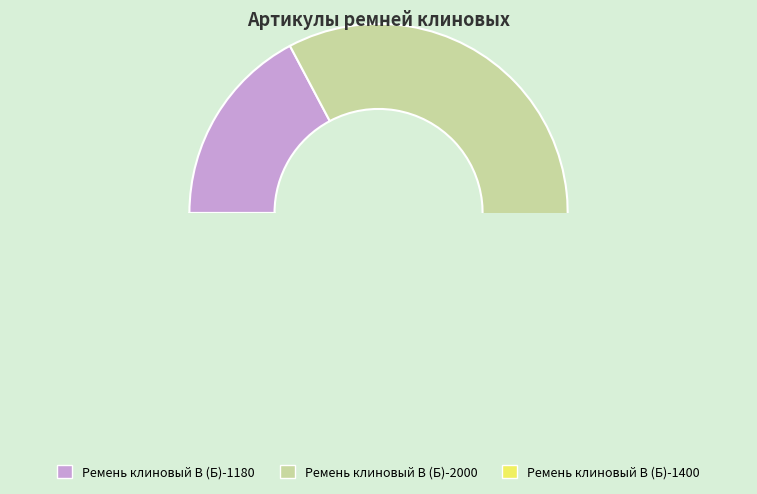

Does Ремень клиновый В (Б)-1400 represent more than half of the total?

No